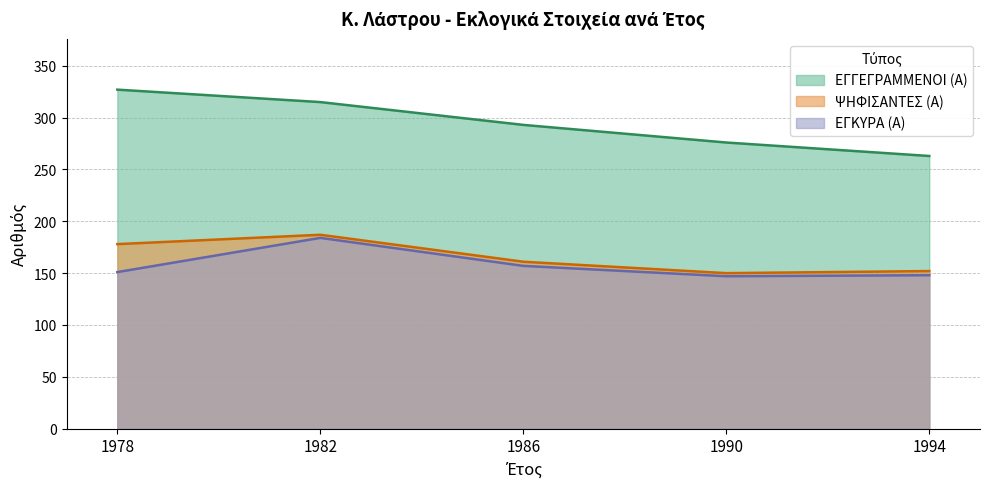

Between 1978 and 1990, which series saw the biggest shift?

ΕΓΓΕΓΡΑΜΜΕΝΟΙ (Α)